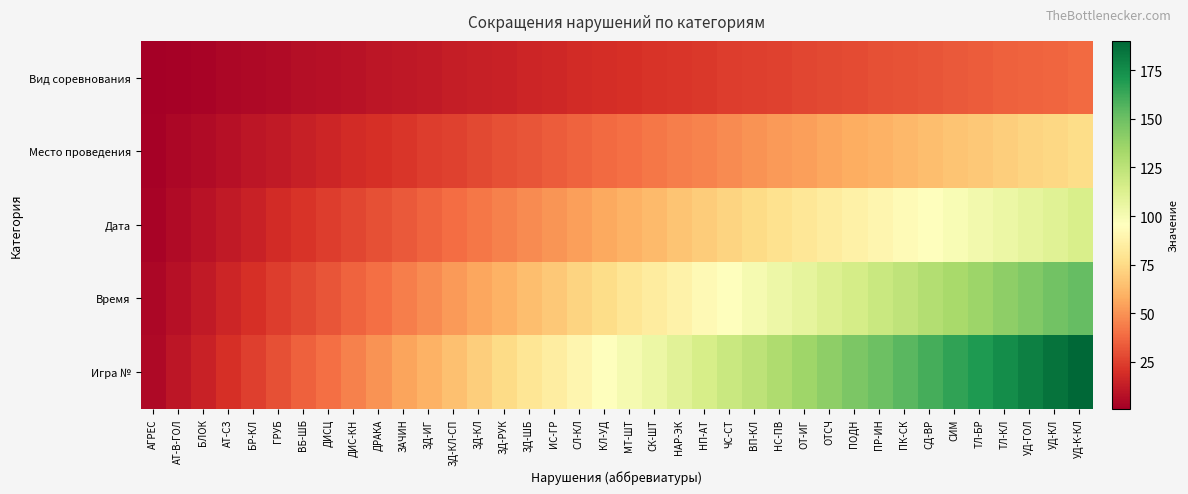

Reading left to right, extract all data points from this chart.

Вид соревнования: АГРЕС=1	АТ-В-ГОЛ=2	БЛОК=3	АТ-СЗ=4	БР-КЛ=5	ГРУБ=6	ВБ-ШБ=7	ДИСЦ=8	ДИС-КН=9	ДРАКА=10	ЗАЧИН=11	ЗД-ИГ=12	ЗД-КЛ-СП=13	ЗД-КЛ=14	ЗД-РУК=15	ЗД-ШБ=16	ИС-ГР=17	СЛ-КЛ=18	КЛ-УД=19	МТ-ШТ=20	СК-ШТ=21	НАР-ЭК=22	НП-АТ=23	ЧС-СТ=24	ВП-КЛ=25	НС-ПВ=26	ОТ-ИГ=27	ОТСЧ=28	ПОДН=29	ПР-ИН=30	ПК-СК=31	СД-ВР=32	СИМ=33	ТЛ-БР=34	ТЛ-КЛ=35	УД-ГОЛ=36	УД-КЛ=37	УД-К-КЛ=38
Место проведения: АГРЕС=2	АТ-В-ГОЛ=4	БЛОК=6	АТ-СЗ=8	БР-КЛ=10	ГРУБ=12	ВБ-ШБ=14	ДИСЦ=16	ДИС-КН=18	ДРАКА=20	ЗАЧИН=22	ЗД-ИГ=24	ЗД-КЛ-СП=26	ЗД-КЛ=28	ЗД-РУК=30	ЗД-ШБ=32	ИС-ГР=34	СЛ-КЛ=36	КЛ-УД=38	МТ-ШТ=40	СК-ШТ=42	НАР-ЭК=44	НП-АТ=46	ЧС-СТ=48	ВП-КЛ=50	НС-ПВ=52	ОТ-ИГ=54	ОТСЧ=56	ПОДН=58	ПР-ИН=60	ПК-СК=62	СД-ВР=64	СИМ=66	ТЛ-БР=68	ТЛ-КЛ=70	УД-ГОЛ=72	УД-КЛ=74	УД-К-КЛ=76
Дата: АГРЕС=3	АТ-В-ГОЛ=6	БЛОК=9	АТ-СЗ=12	БР-КЛ=15	ГРУБ=18	ВБ-ШБ=21	ДИСЦ=24	ДИС-КН=27	ДРАКА=30	ЗАЧИН=33	ЗД-ИГ=36	ЗД-КЛ-СП=39	ЗД-КЛ=42	ЗД-РУК=45	ЗД-ШБ=48	ИС-ГР=51	СЛ-КЛ=54	КЛ-УД=57	МТ-ШТ=60	СК-ШТ=63	НАР-ЭК=66	НП-АТ=69	ЧС-СТ=72	ВП-КЛ=75	НС-ПВ=78	ОТ-ИГ=81	ОТСЧ=84	ПОДН=87	ПР-ИН=90	ПК-СК=93	СД-ВР=96	СИМ=99	ТЛ-БР=102	ТЛ-КЛ=105	УД-ГОЛ=108	УД-КЛ=111	УД-К-КЛ=114
Время: АГРЕС=4	АТ-В-ГОЛ=8	БЛОК=12	АТ-СЗ=16	БР-КЛ=20	ГРУБ=24	ВБ-ШБ=28	ДИСЦ=32	ДИС-КН=36	ДРАКА=40	ЗАЧИН=44	ЗД-ИГ=48	ЗД-КЛ-СП=52	ЗД-КЛ=56	ЗД-РУК=60	ЗД-ШБ=64	ИС-ГР=68	СЛ-КЛ=72	КЛ-УД=76	МТ-ШТ=80	СК-ШТ=84	НАР-ЭК=88	НП-АТ=92	ЧС-СТ=96	ВП-КЛ=100	НС-ПВ=104	ОТ-ИГ=108	ОТСЧ=112	ПОДН=116	ПР-ИН=120	ПК-СК=124	СД-ВР=128	СИМ=132	ТЛ-БР=136	ТЛ-КЛ=140	УД-ГОЛ=144	УД-КЛ=148	УД-К-КЛ=152
Игра №: АГРЕС=5	АТ-В-ГОЛ=10	БЛОК=15	АТ-СЗ=20	БР-КЛ=25	ГРУБ=30	ВБ-ШБ=35	ДИСЦ=40	ДИС-КН=45	ДРАКА=50	ЗАЧИН=55	ЗД-ИГ=60	ЗД-КЛ-СП=65	ЗД-КЛ=70	ЗД-РУК=75	ЗД-ШБ=80	ИС-ГР=85	СЛ-КЛ=90	КЛ-УД=95	МТ-ШТ=100	СК-ШТ=105	НАР-ЭК=110	НП-АТ=115	ЧС-СТ=120	ВП-КЛ=125	НС-ПВ=130	ОТ-ИГ=135	ОТСЧ=140	ПОДН=145	ПР-ИН=150	ПК-СК=155	СД-ВР=160	СИМ=165	ТЛ-БР=170	ТЛ-КЛ=175	УД-ГОЛ=180	УД-КЛ=185	УД-К-КЛ=190